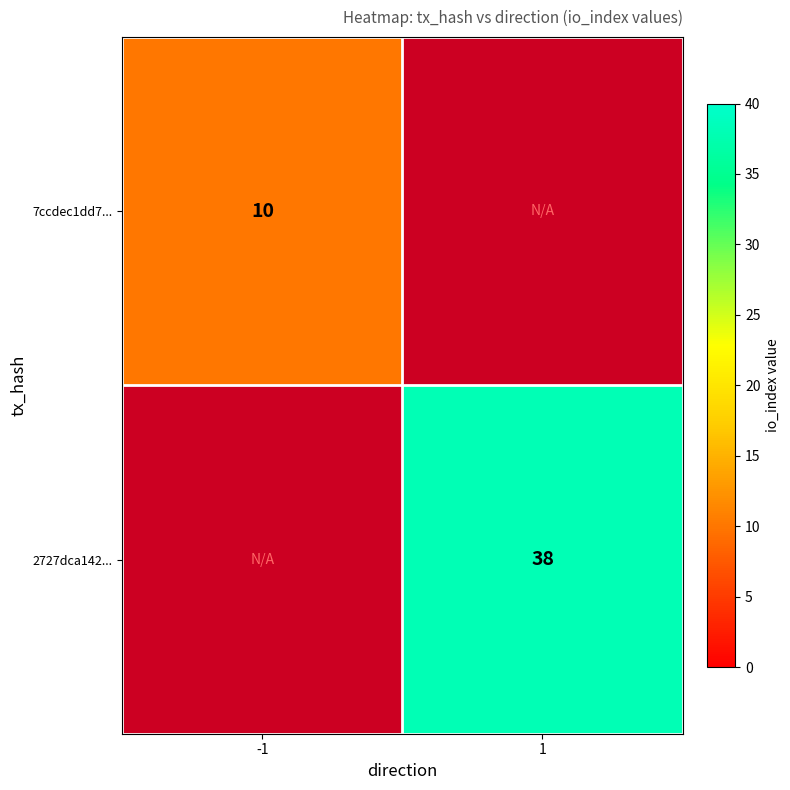

The 2727dca142... series shows 38 at 1. True or false?

True